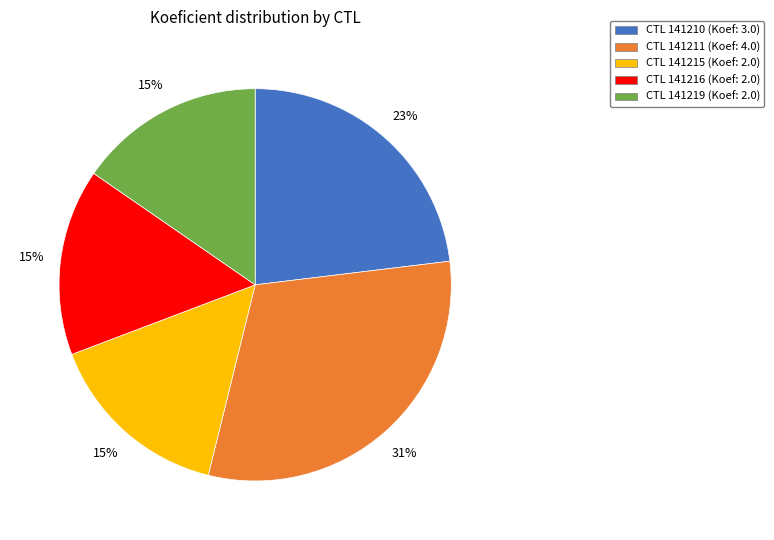

Does any single category account for the majority?

No